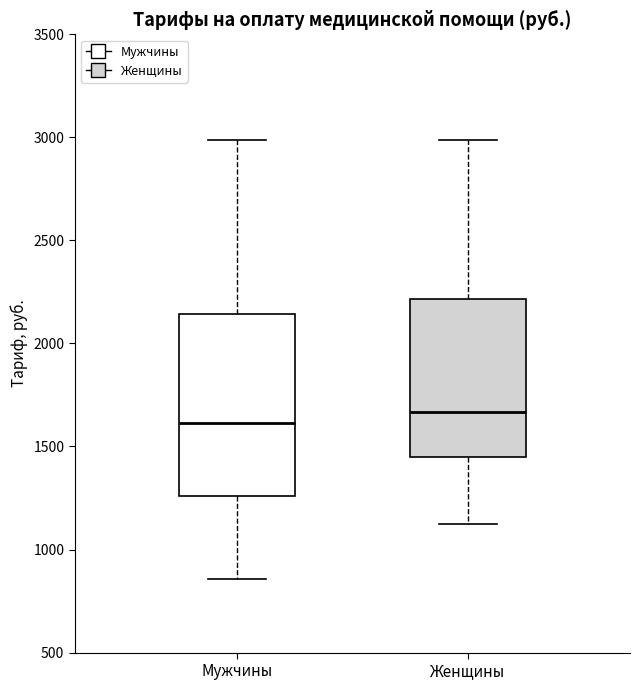

Which box has the lowest median line?

Мужчины